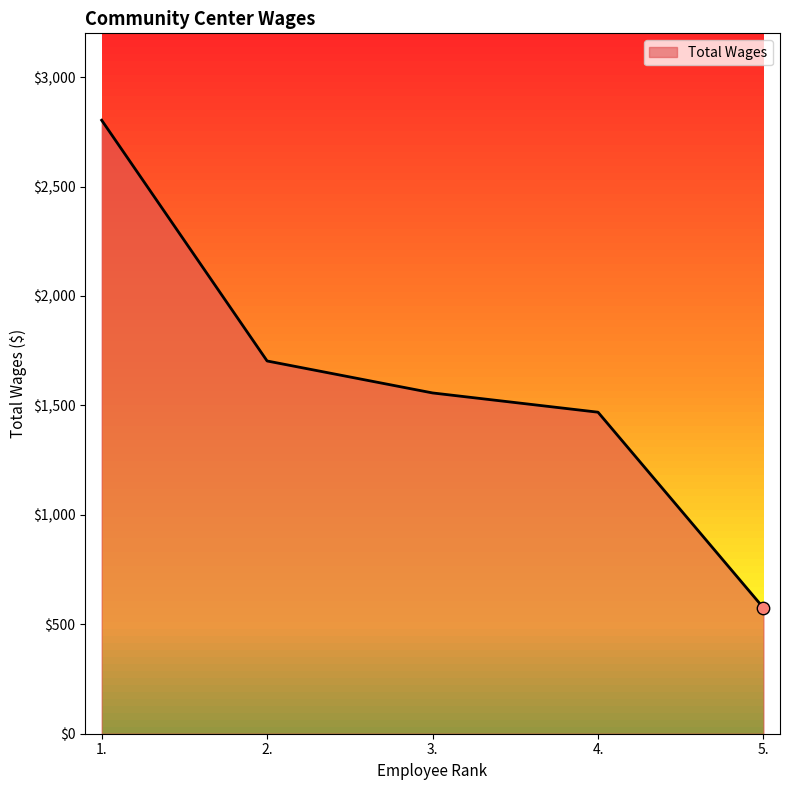

What is the ratio of the value at 2. to the value at 3.?

1.1